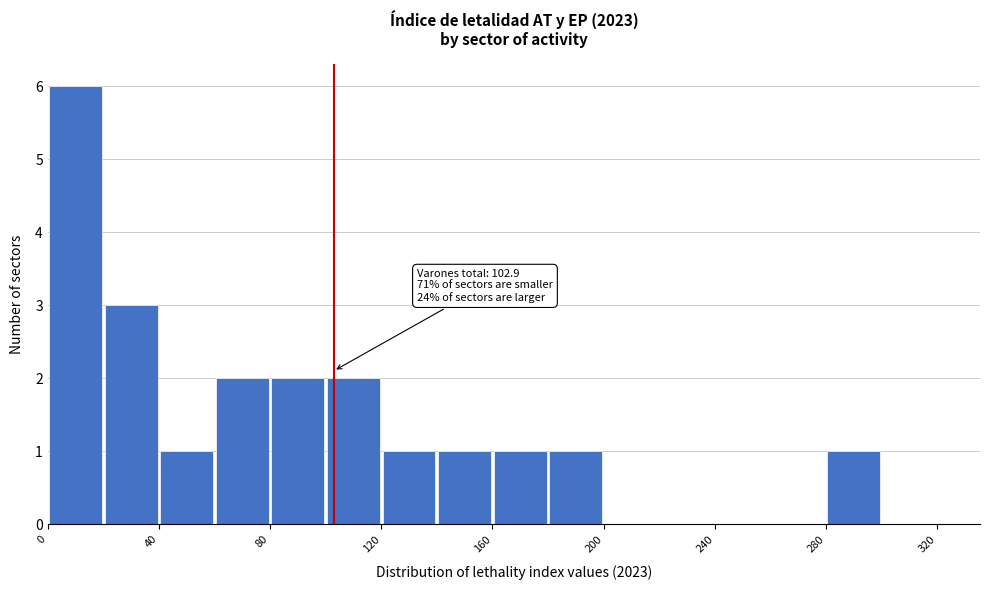

Over which range of the x-axis is the bar tallest?

0 to 20